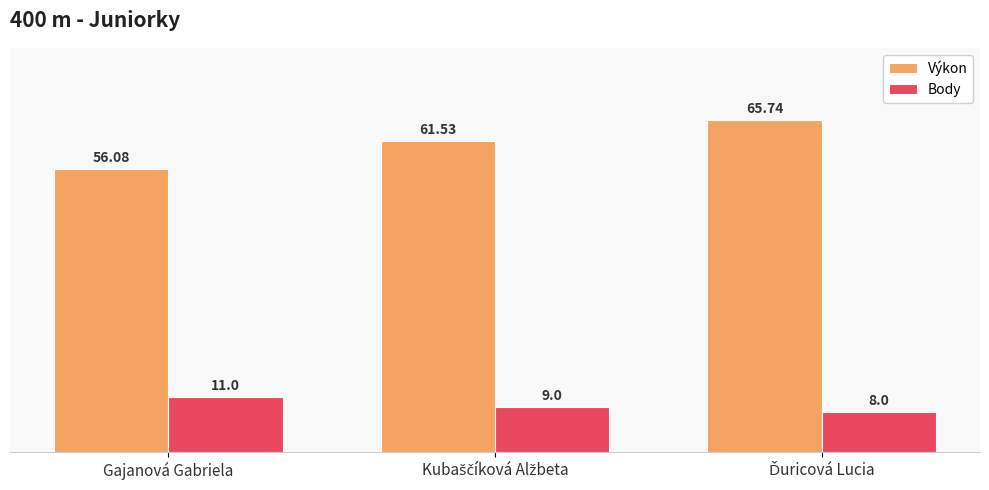

Reading left to right, transcribe all the data shown in this chart.

Výkon: 56.1	61.5	65.7
Body: 11.0	9.0	8.0